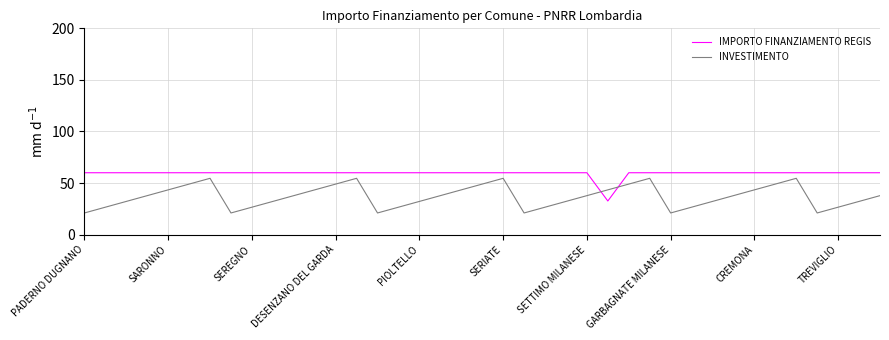

What is the difference between the maximum and minimum values in the INVESTIMENTO series?

33.6